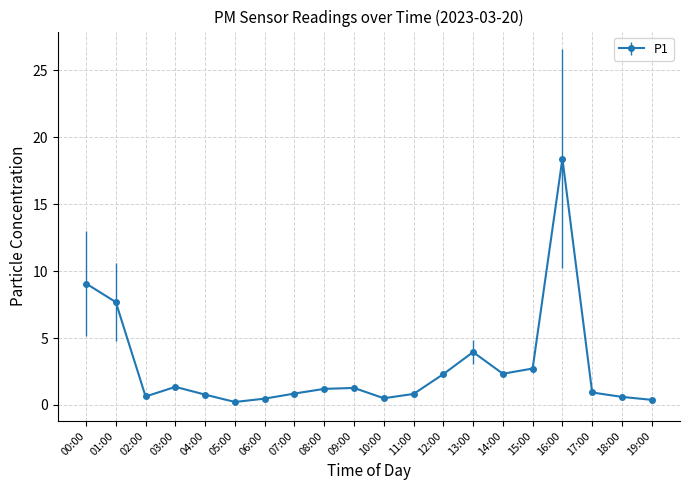

What is the value of the 10th point from the left?

1.3